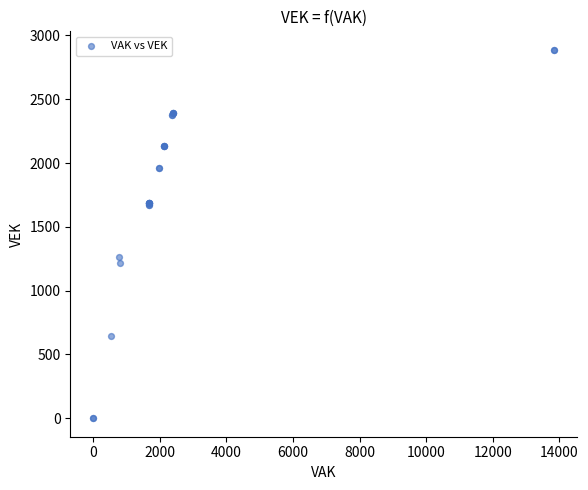

What Y value in the scatter plot is closest to 1444?

1267